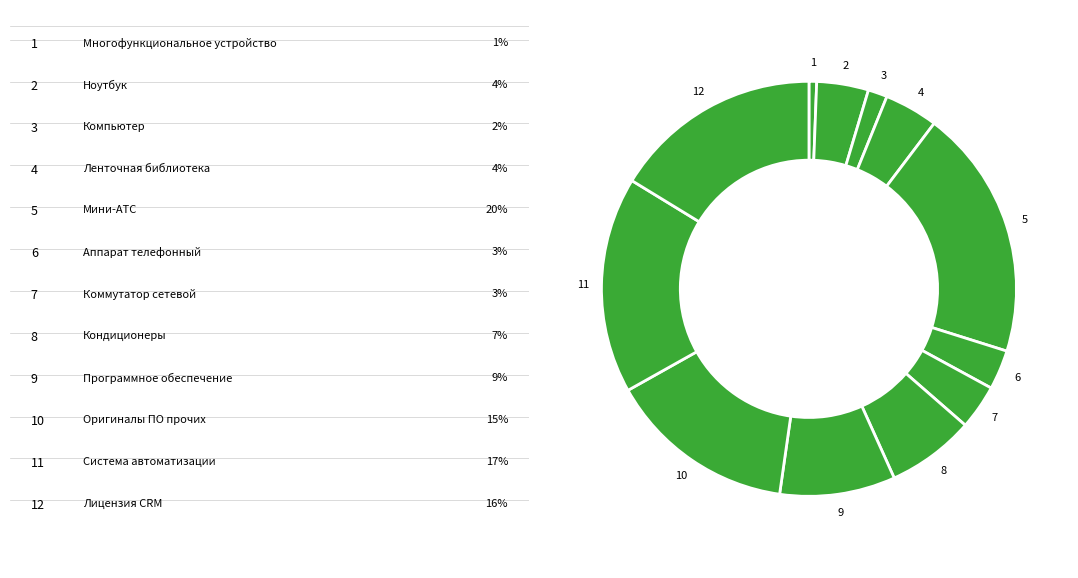

Is there a majority slice in this chart?

No